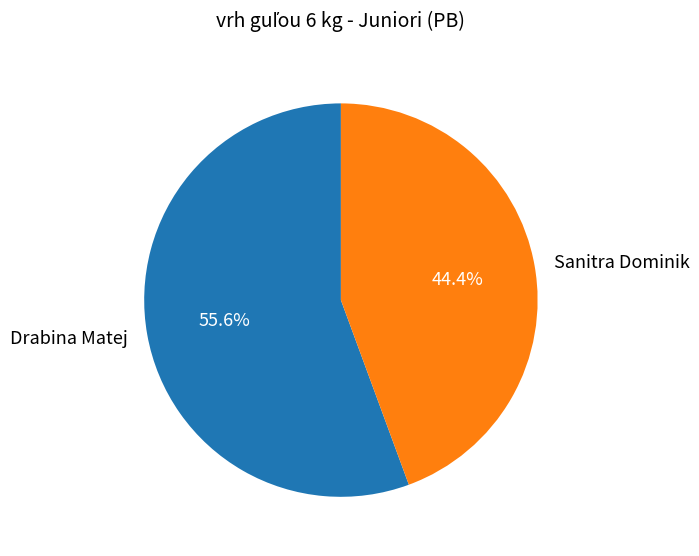

To the nearest percent, what is the average slice percentage?

50%